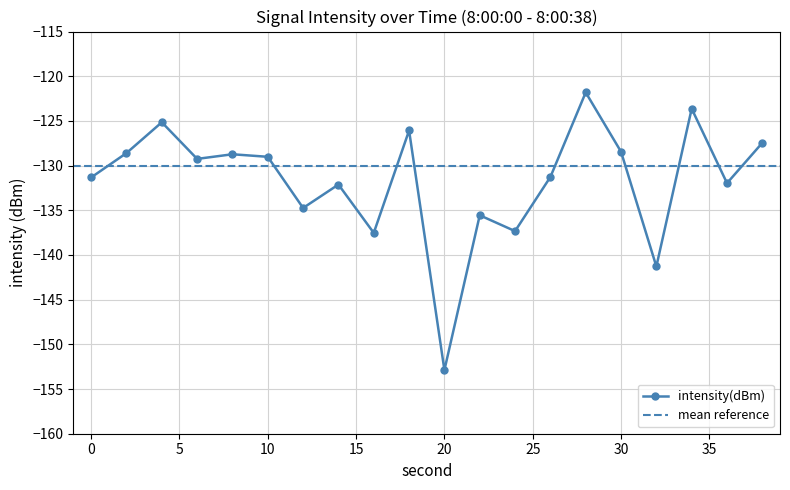

Is it true that the value at 26 is -73.1?

False